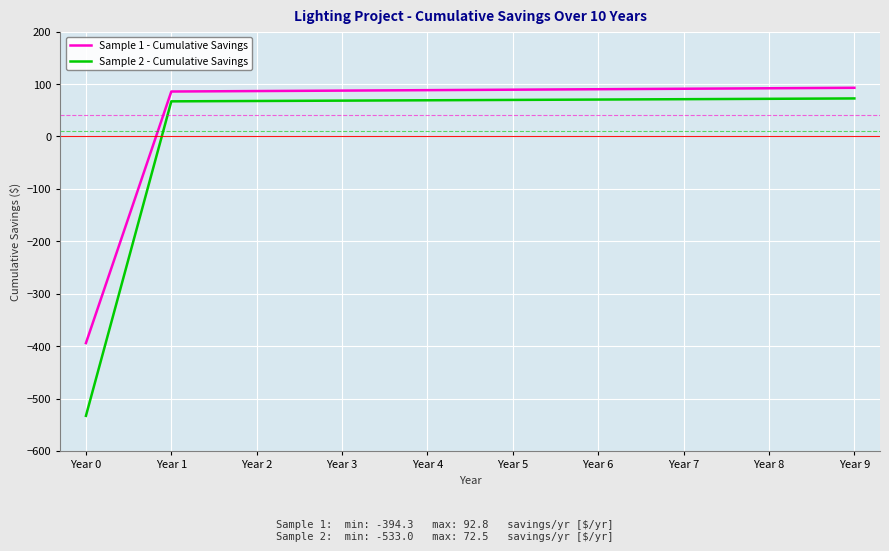

True or false: Sample 1 - Cumulative Savings and Sample 2 - Cumulative Savings intersect in this chart.

False